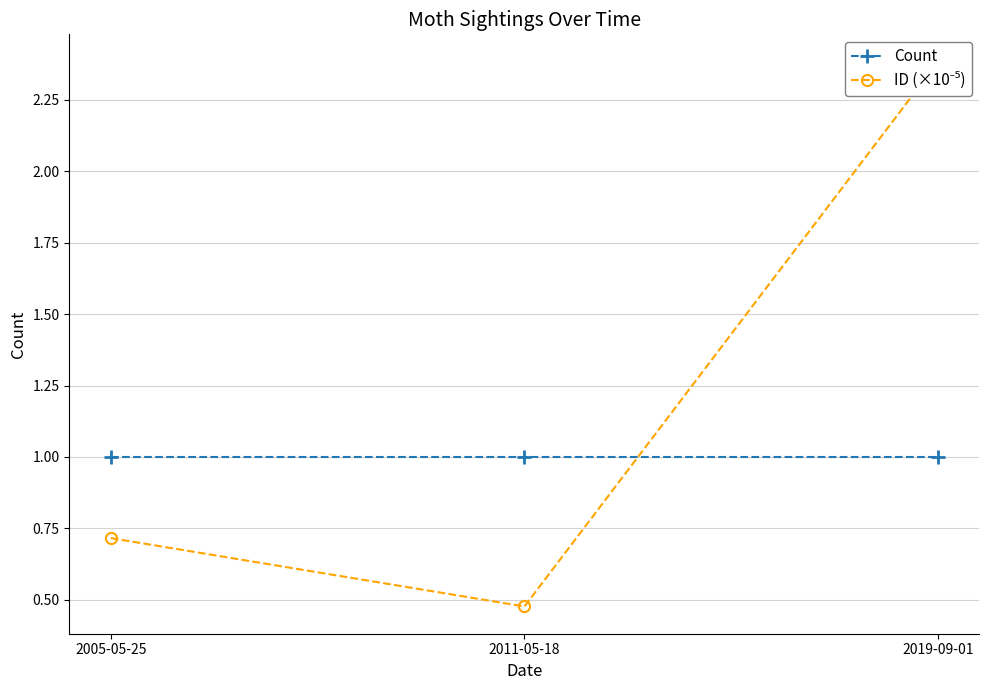

What is the smallest value displayed?

0.5